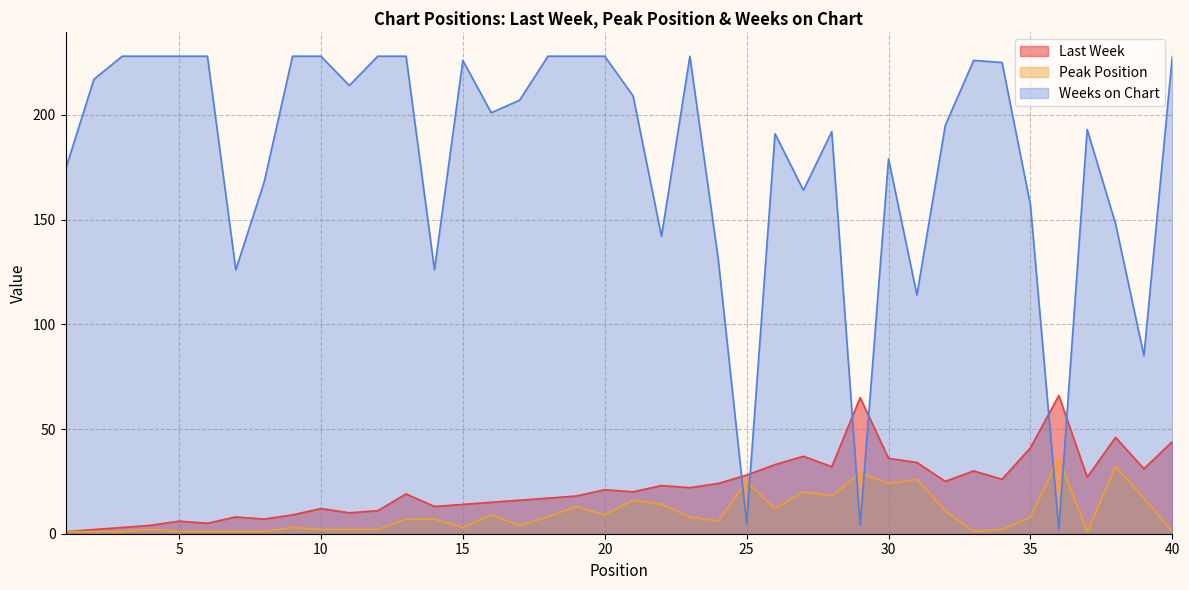

What is the value of the Last Week point at the 21st from the left?

20